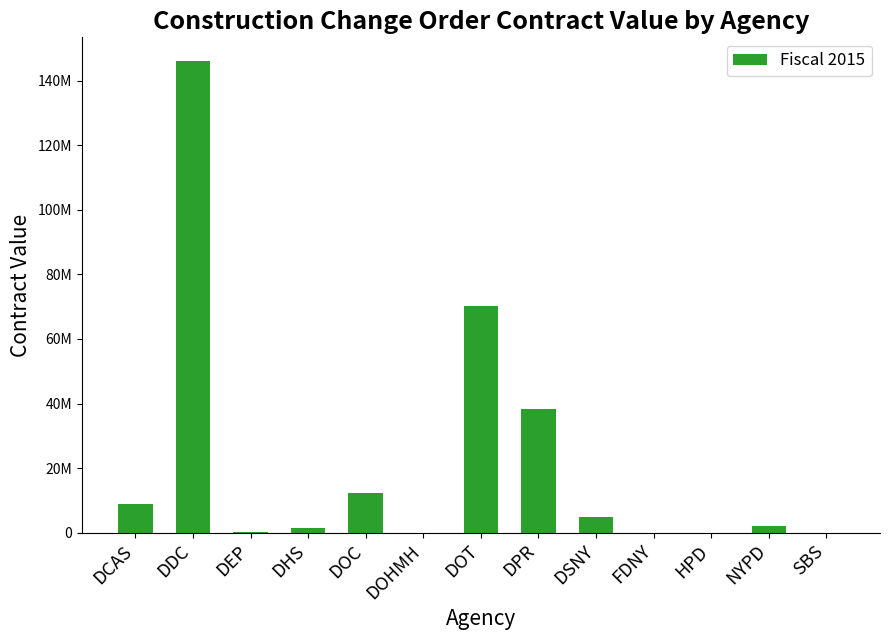

What is the ratio of the value at DHS to the value at NYPD?

0.7